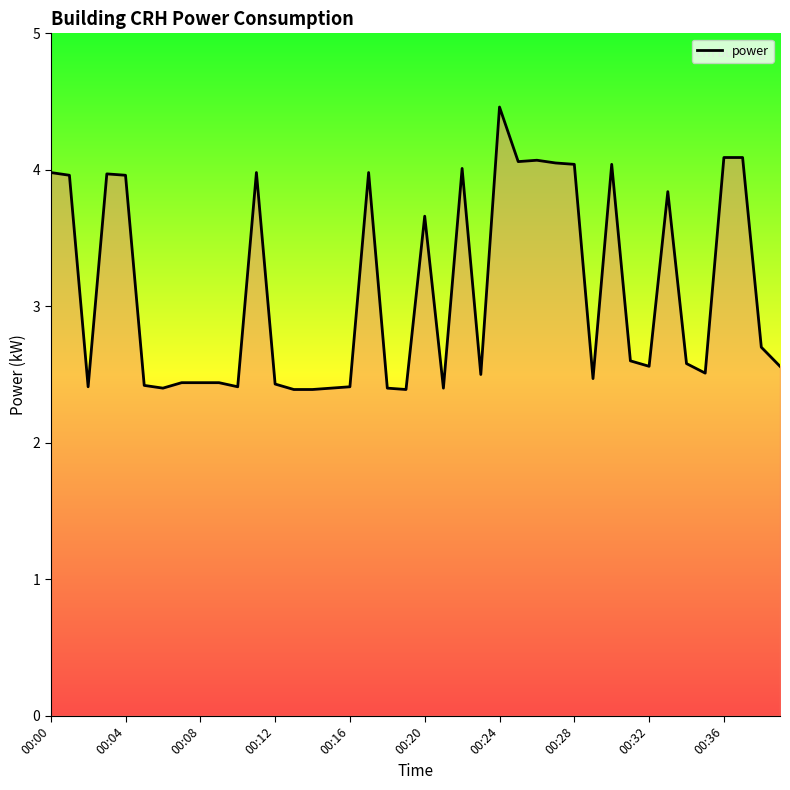

What is the minimum value shown in the chart?

2.4